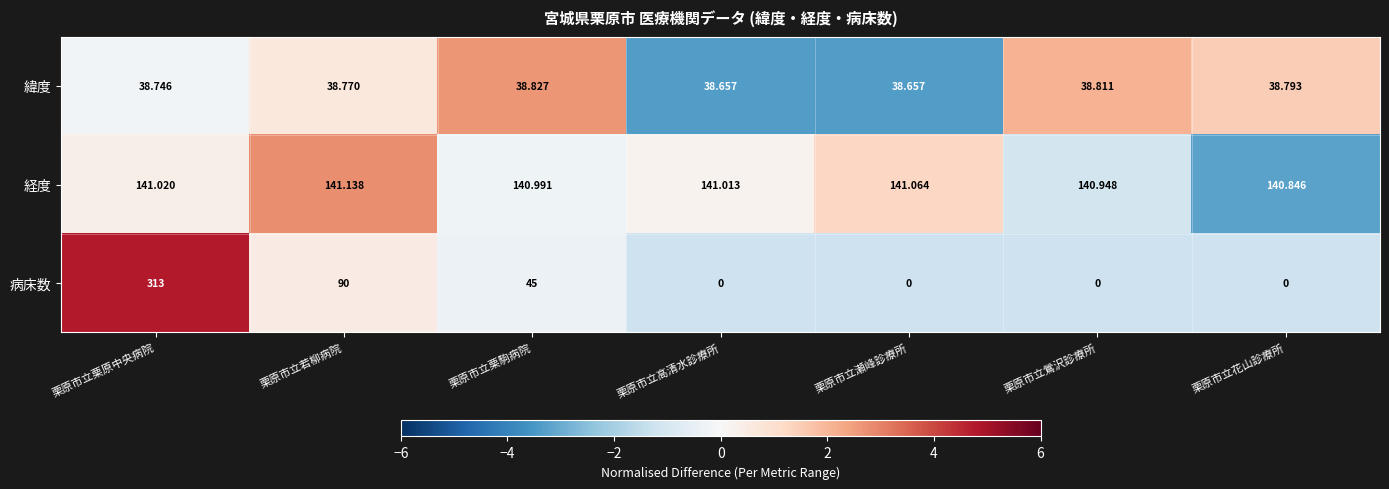

At which category is the sum across all series the highest?

栗原市立栗原中央病院